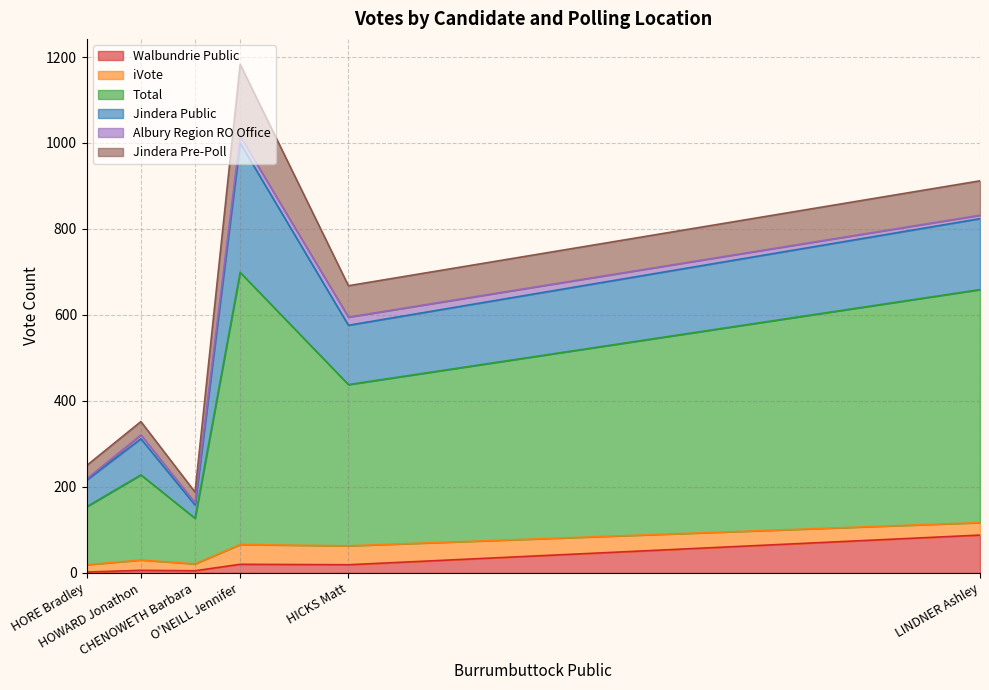

True or false: iVote has more than 0 interior local peaks.

True